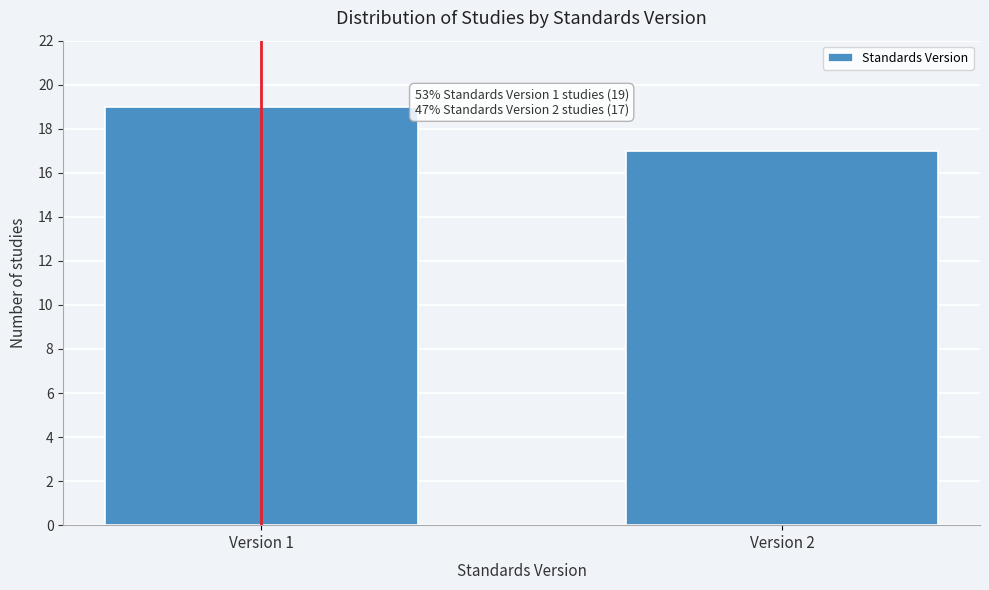

Reading left to right, extract all data points from this chart.

19	17